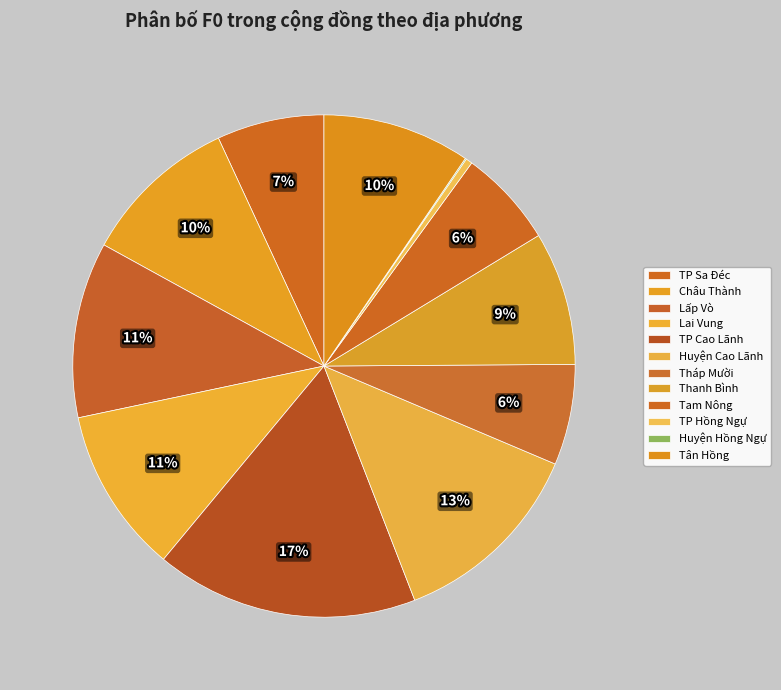

To the nearest percent, what is the average slice percentage?

8%